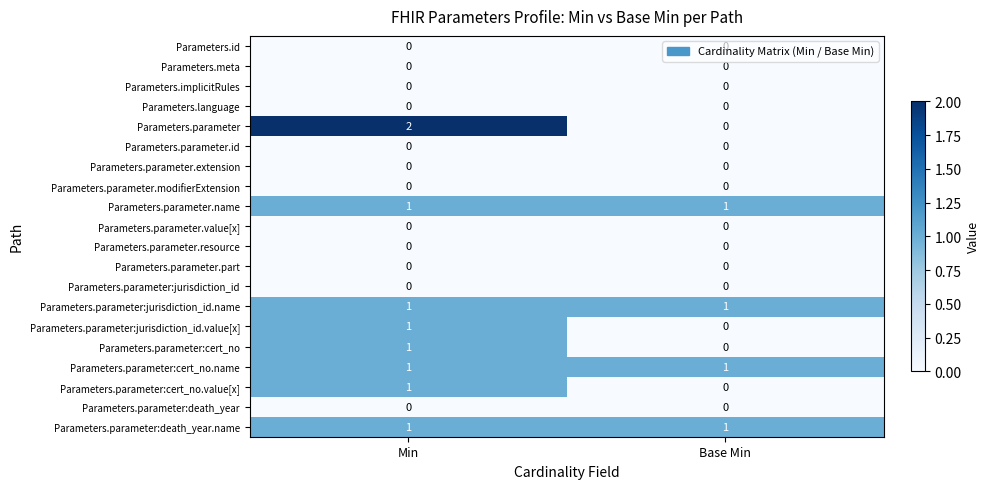

Rank the categories by Parameters.parameter:cert_no.value[x] value from lowest to highest.

Base Min, Min